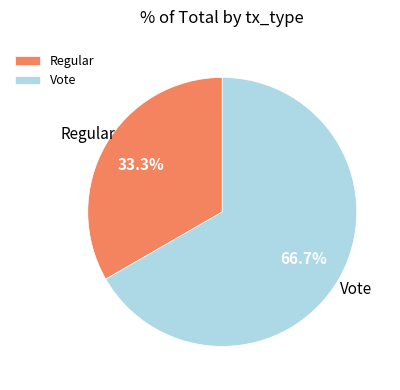

The Vote slice represents 67% of the pie. True or false?

True